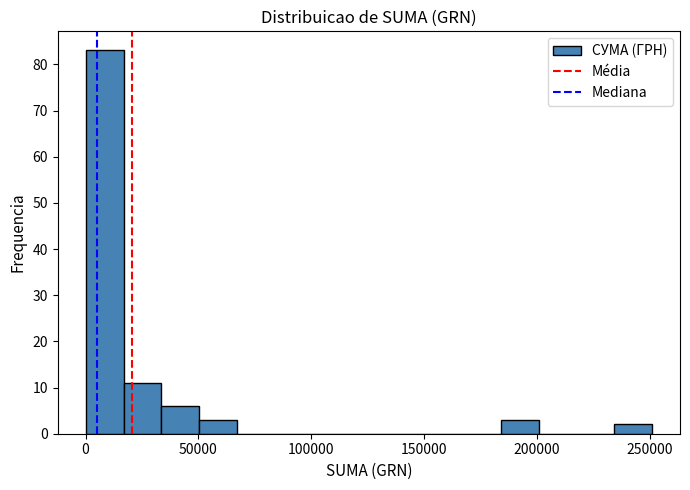

Read against the x-axis, roughly where is the centre of the tallest bar?

10000